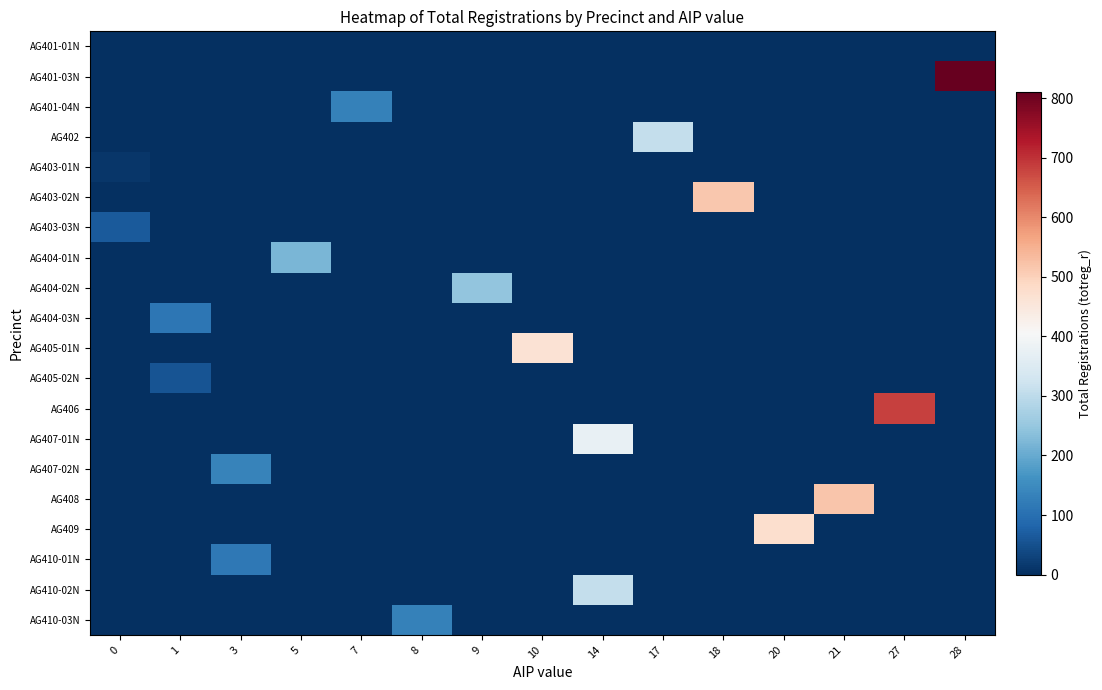

Reading left to right, what are all the values shown in this chart?

AG401-01N: 0=2	1=0	3=0	5=0	7=0	8=0	9=0	10=0	14=0	17=0	18=0	20=0	21=0	27=0	28=0
AG401-03N: 0=0	1=0	3=0	5=0	7=0	8=0	9=0	10=0	14=0	17=0	18=0	20=0	21=0	27=0	28=811
AG401-04N: 0=0	1=0	3=0	5=0	7=130	8=0	9=0	10=0	14=0	17=0	18=0	20=0	21=0	27=0	28=0
AG402: 0=0	1=0	3=0	5=0	7=0	8=0	9=0	10=0	14=0	17=309	18=0	20=0	21=0	27=0	28=0
AG403-01N: 0=12	1=0	3=0	5=0	7=0	8=0	9=0	10=0	14=0	17=0	18=0	20=0	21=0	27=0	28=0
AG403-02N: 0=0	1=0	3=0	5=0	7=0	8=0	9=0	10=0	14=0	17=0	18=516	20=0	21=0	27=0	28=0
AG403-03N: 0=65	1=0	3=0	5=0	7=0	8=0	9=0	10=0	14=0	17=0	18=0	20=0	21=0	27=0	28=0
AG404-01N: 0=0	1=0	3=0	5=221	7=0	8=0	9=0	10=0	14=0	17=0	18=0	20=0	21=0	27=0	28=0
AG404-02N: 0=0	1=0	3=0	5=0	7=0	8=0	9=246	10=0	14=0	17=0	18=0	20=0	21=0	27=0	28=0
AG404-03N: 0=0	1=111	3=0	5=0	7=0	8=0	9=0	10=0	14=0	17=0	18=0	20=0	21=0	27=0	28=0
AG405-01N: 0=0	1=0	3=0	5=0	7=0	8=0	9=0	10=463	14=0	17=0	18=0	20=0	21=0	27=0	28=0
AG405-02N: 0=0	1=54	3=0	5=0	7=0	8=0	9=0	10=0	14=0	17=0	18=0	20=0	21=0	27=0	28=0
AG406: 0=0	1=0	3=0	5=0	7=0	8=0	9=0	10=0	14=0	17=0	18=0	20=0	21=0	27=684	28=0
AG407-01N: 0=0	1=0	3=0	5=0	7=0	8=0	9=0	10=0	14=376	17=0	18=0	20=0	21=0	27=0	28=0
AG407-02N: 0=0	1=0	3=134	5=0	7=0	8=0	9=0	10=0	14=0	17=0	18=0	20=0	21=0	27=0	28=0
AG408: 0=0	1=0	3=0	5=0	7=0	8=0	9=0	10=0	14=0	17=0	18=0	20=0	21=519	27=0	28=0
AG409: 0=0	1=0	3=0	5=0	7=0	8=0	9=0	10=0	14=0	17=0	18=0	20=473	21=0	27=0	28=0
AG410-01N: 0=0	1=0	3=117	5=0	7=0	8=0	9=0	10=0	14=0	17=0	18=0	20=0	21=0	27=0	28=0
AG410-02N: 0=0	1=0	3=0	5=0	7=0	8=0	9=0	10=0	14=310	17=0	18=0	20=0	21=0	27=0	28=0
AG410-03N: 0=0	1=0	3=0	5=0	7=0	8=130	9=0	10=0	14=0	17=0	18=0	20=0	21=0	27=0	28=0